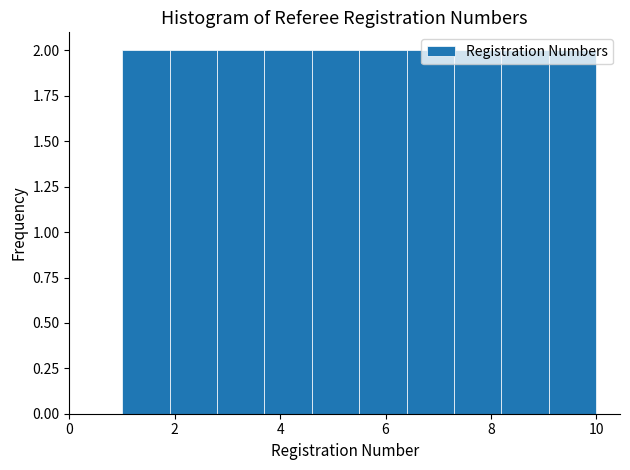

Reading left to right, list every bar in this chart as the range it spans on the x-axis followed by its height. Neither the bar edges nor the heights are printed on the chart, so give them approximately, as read against the axes.

1.0 to 1.9: 2
1.9 to 2.8: 2
2.8 to 3.7: 2
3.7 to 4.6: 2
4.6 to 5.5: 2
5.5 to 6.4: 2
6.4 to 7.3: 2
7.3 to 8.2: 2
8.2 to 9.1: 2
9.1 to 10.0: 2